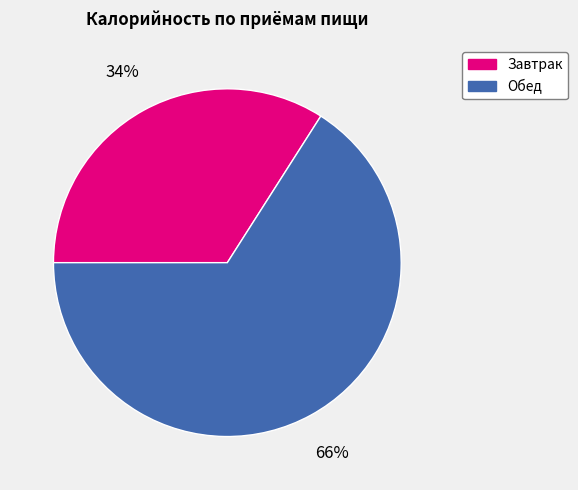

Does Обед represent more than half of the total?

Yes